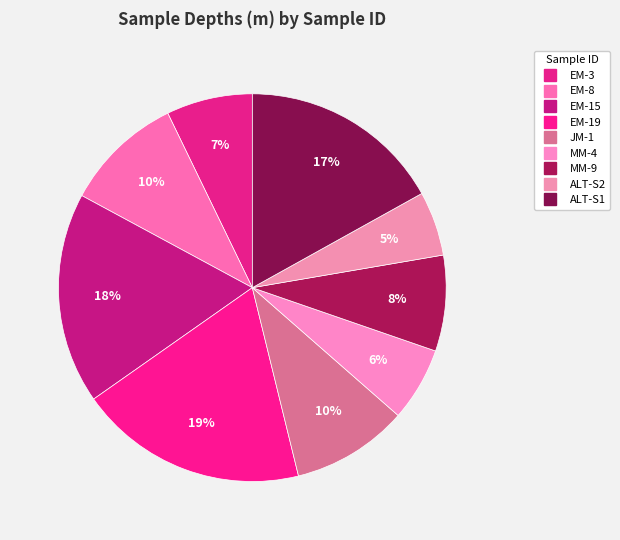

What percentage do MM-9 and MM-4 together represent?

14.1%